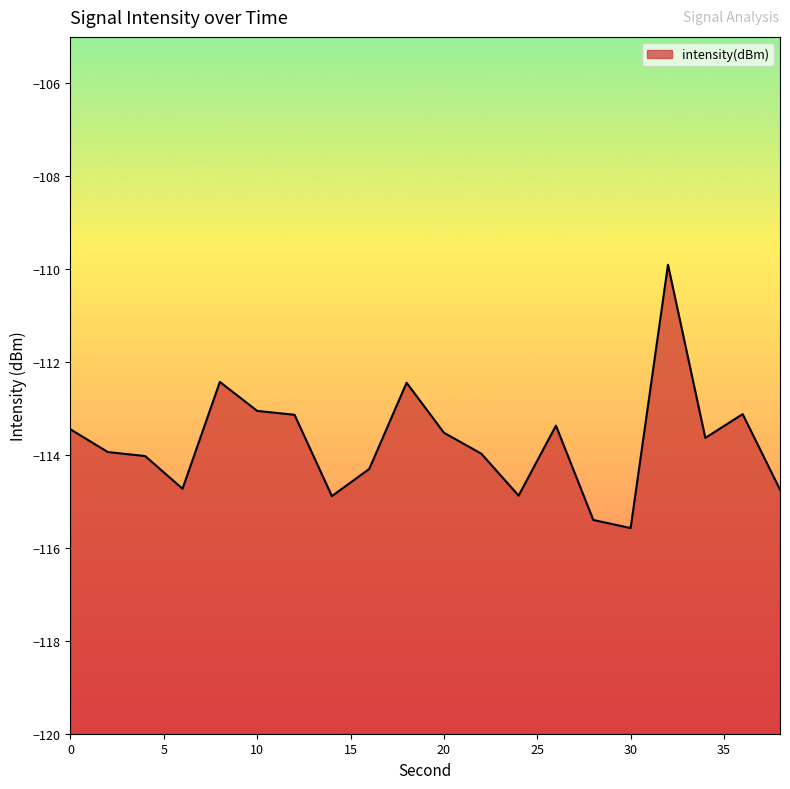

Read the value at 2.

-113.9